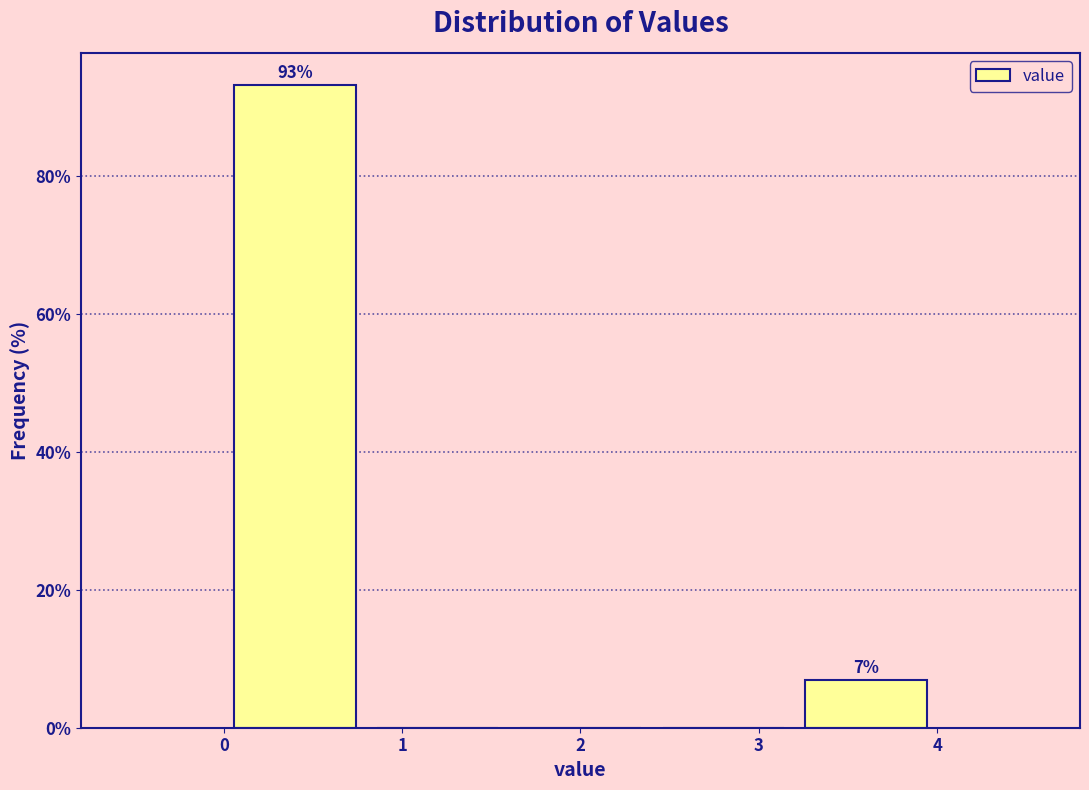

Which range on the x-axis has the tallest bar?

0.0 to 0.8